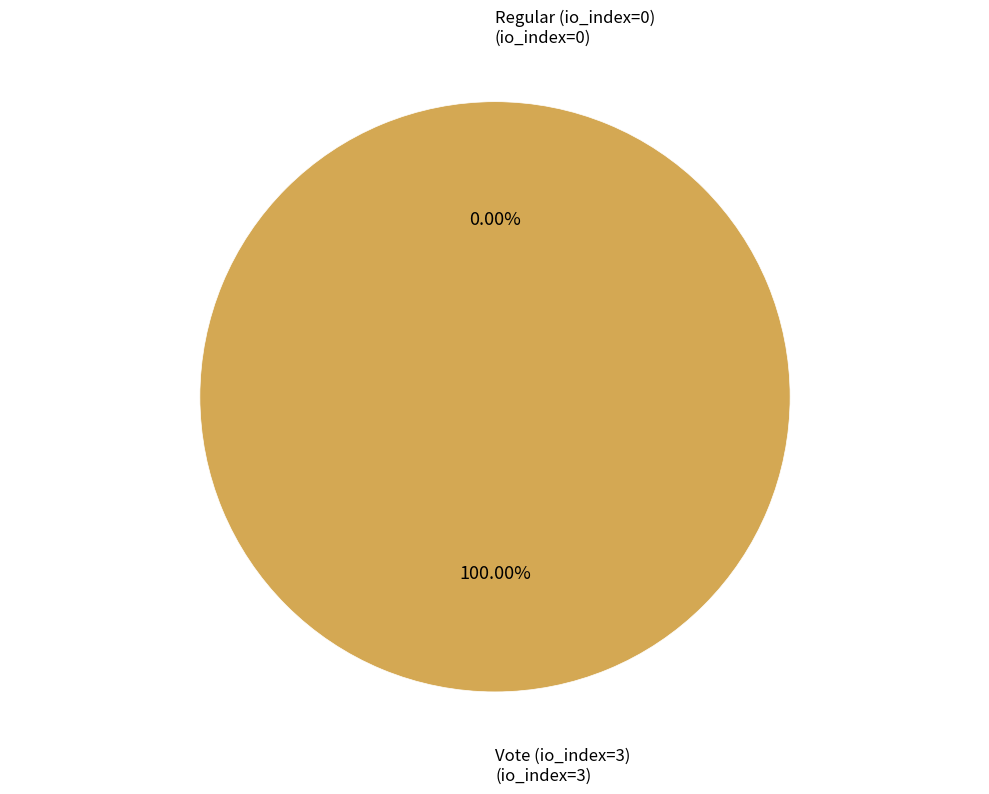

True or false: Vote (io_index=3) accounts for 100% of the total.

True